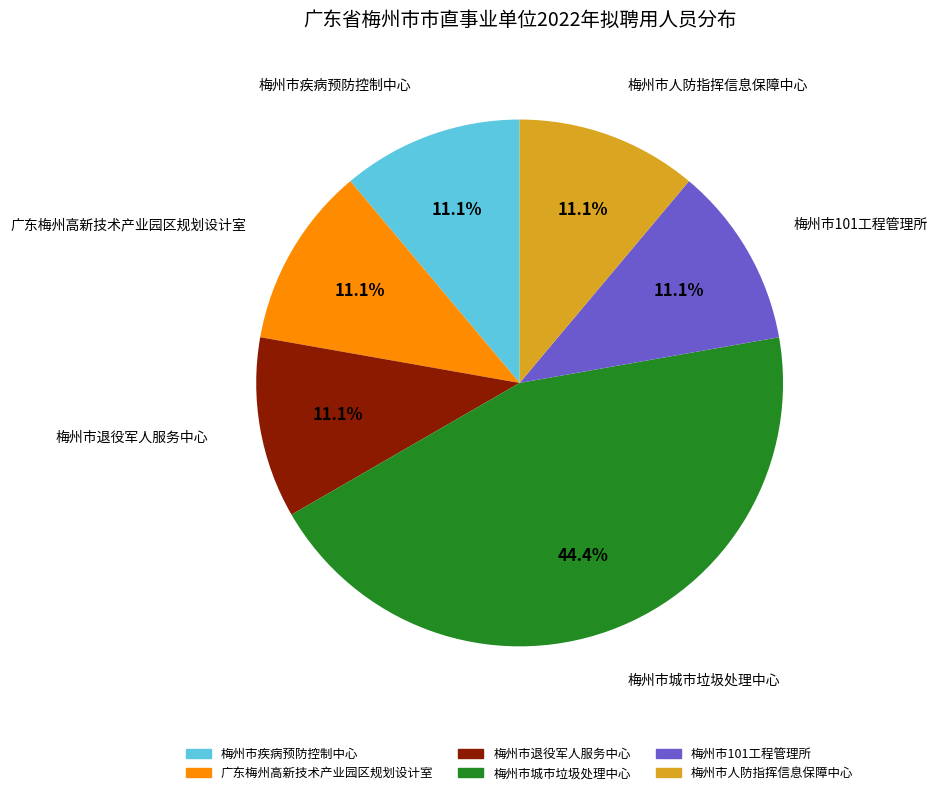

Is there a majority slice in this chart?

No